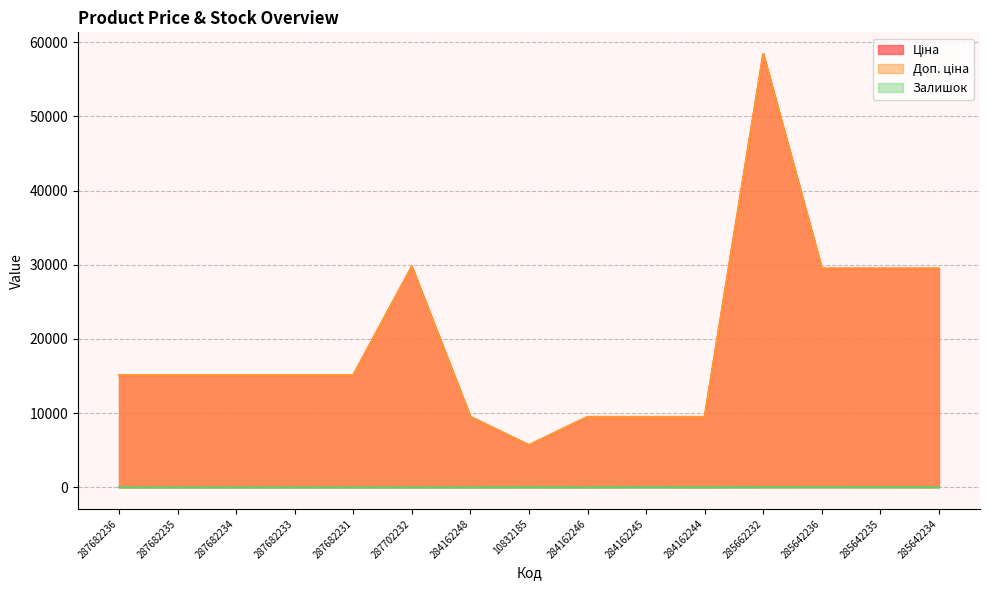

True or false: Ціна has more than 0 points higher than both neighbors.

True